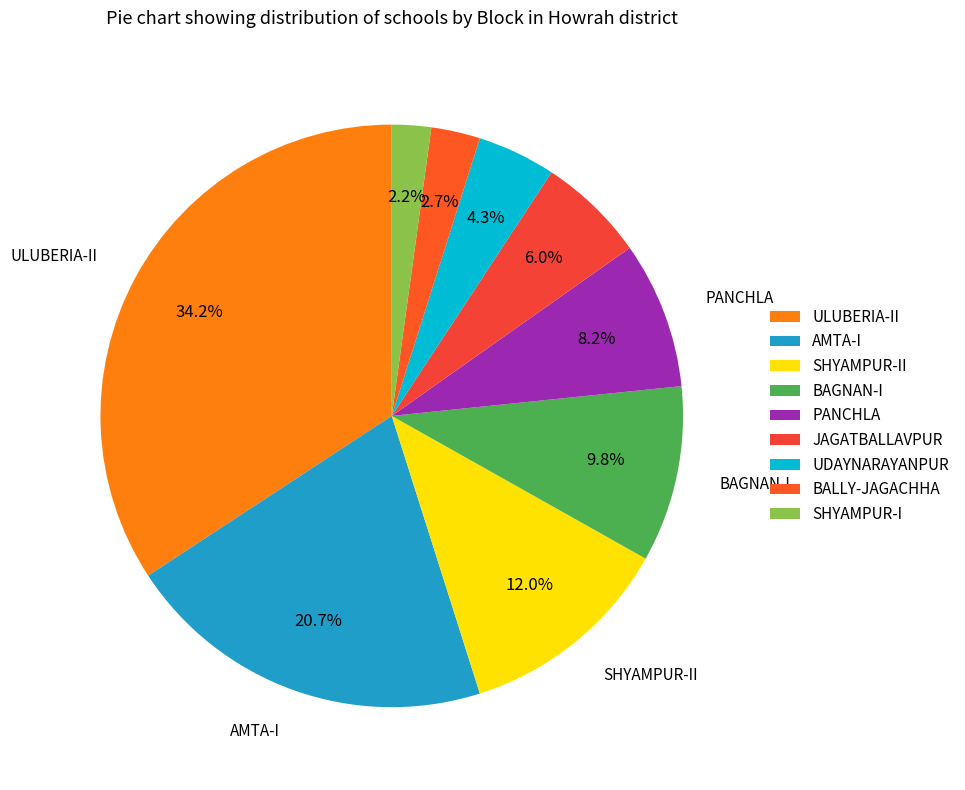

To the nearest percent, what portion does UDAYNARAYANPUR represent?

4%